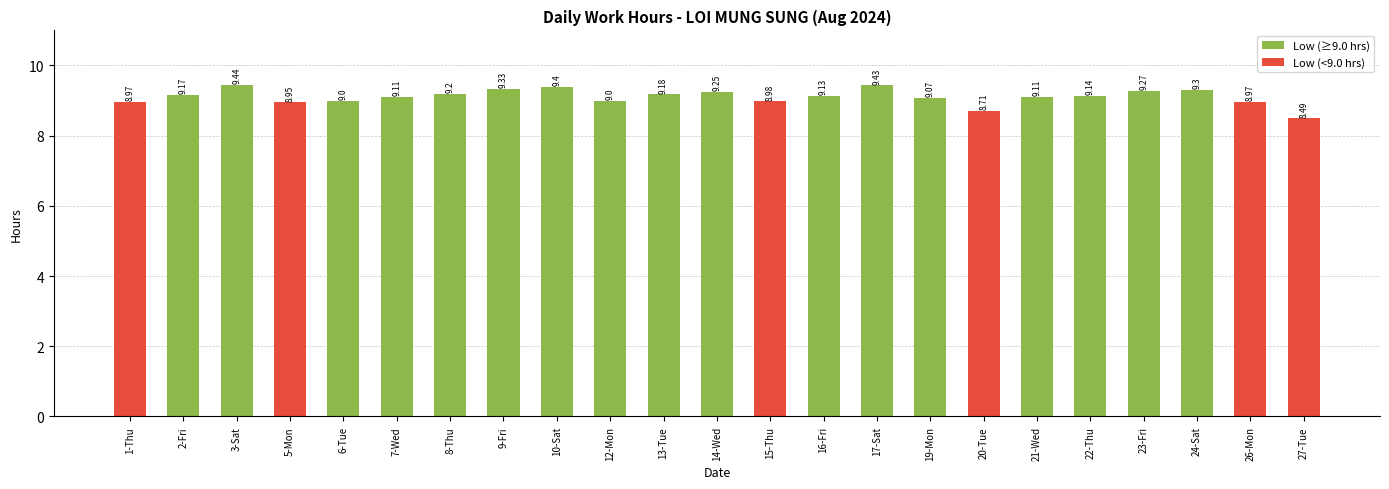

Which has a higher value, 27-Tue or 22-Thu?

22-Thu